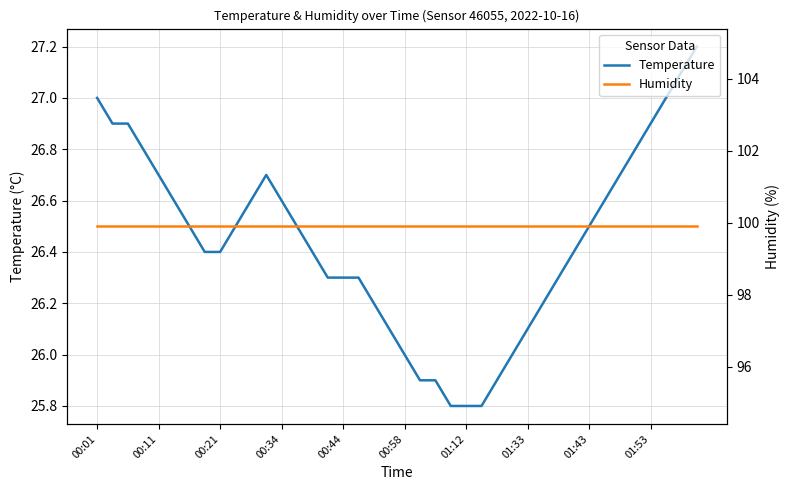

What are all the series names shown in the legend?

temperature, humidity